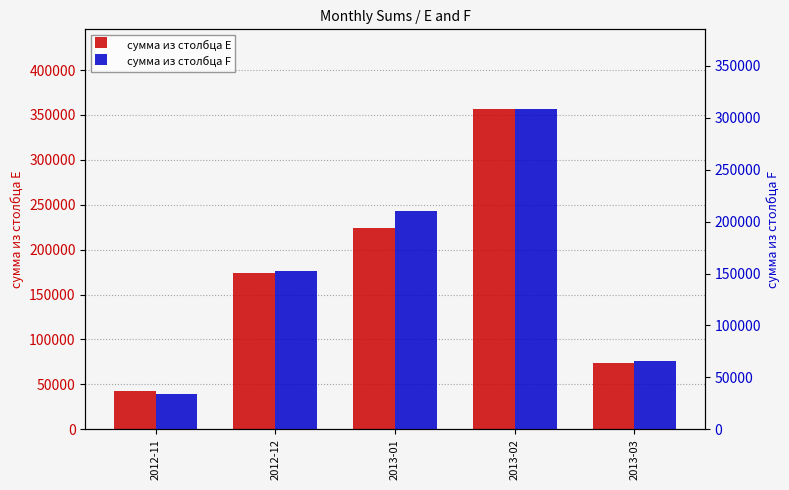

What is the sum of the сумма из столбца E values at 2012-11 and 2013-01?

267389